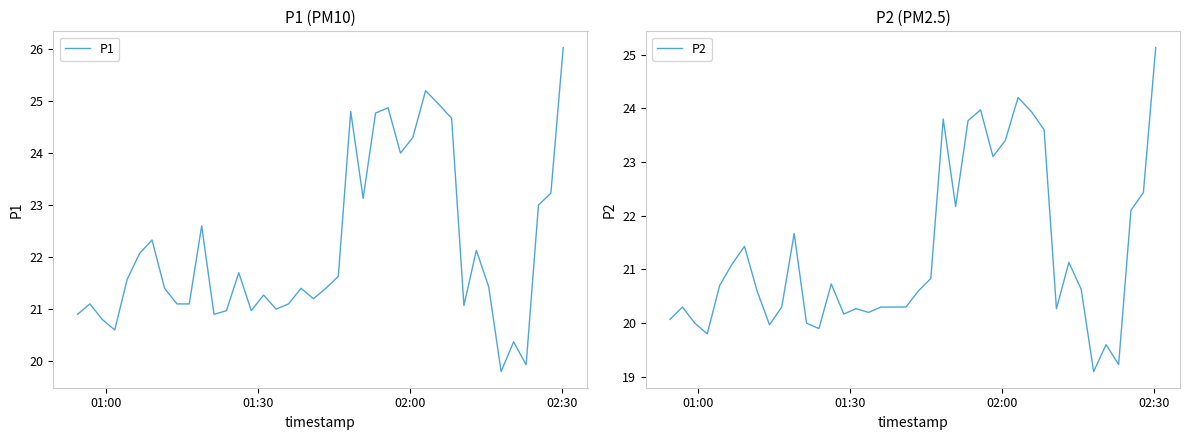

Rank the series by their average value, from lowest to highest.

P2, P1